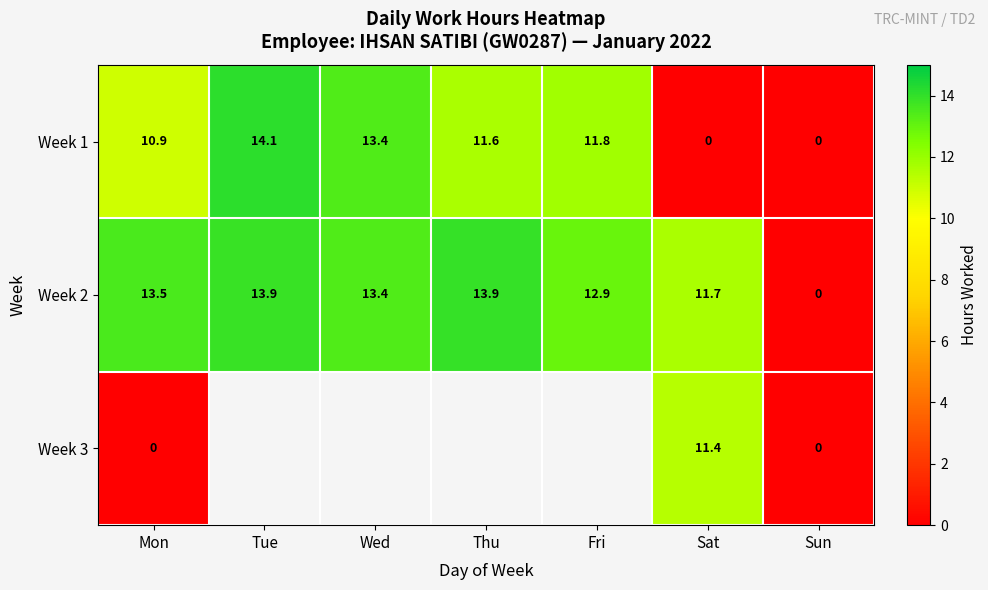

At which category is the sum across all series the highest?

Mon